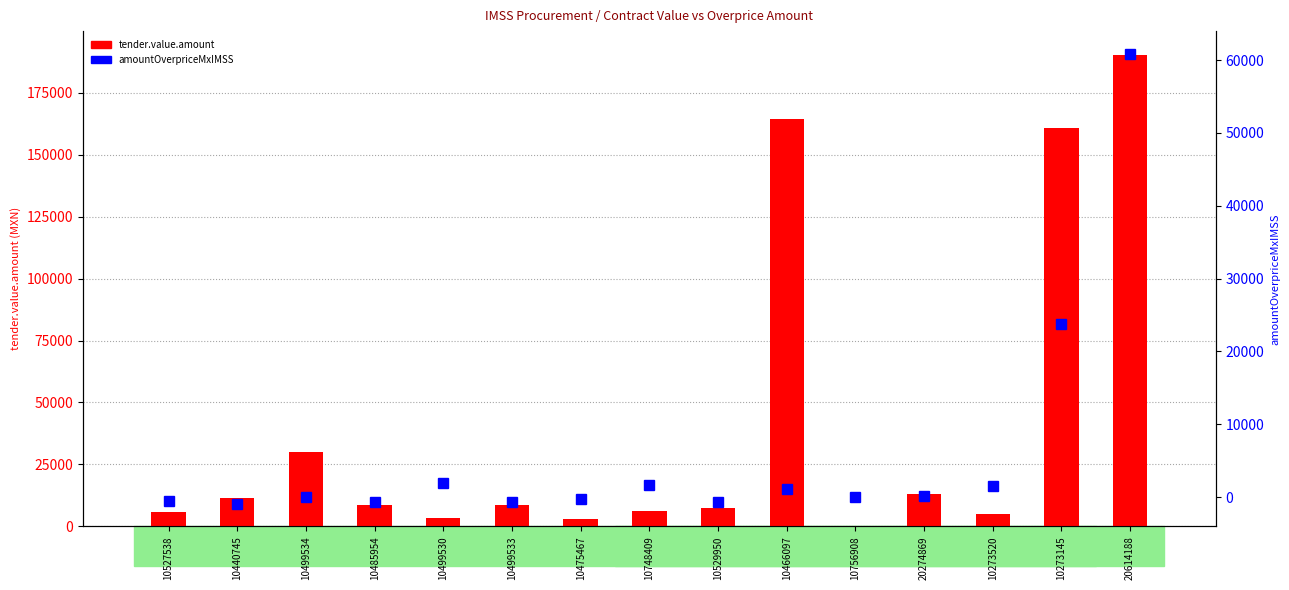

The tender.value.amount series shows 33.6 at 10756908. True or false?

False